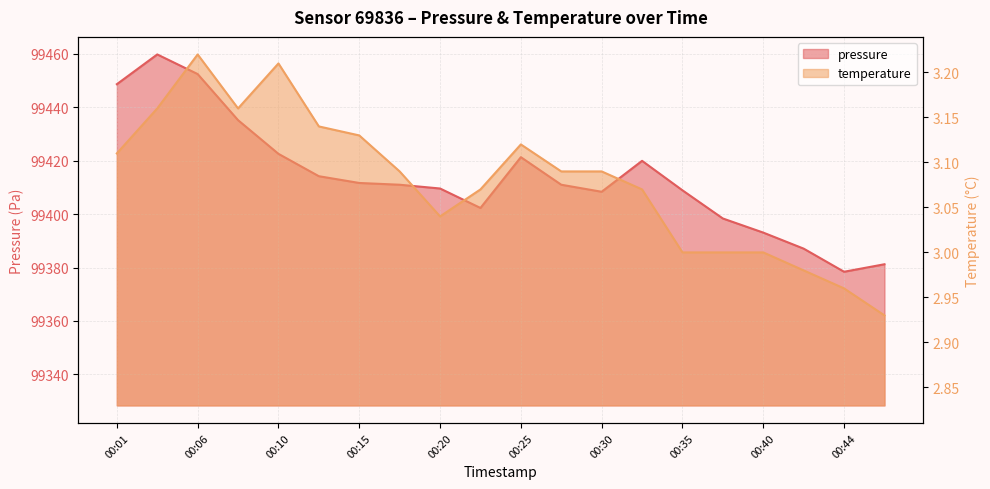

The pressure series shows 152701.1 at 00:13. True or false?

False